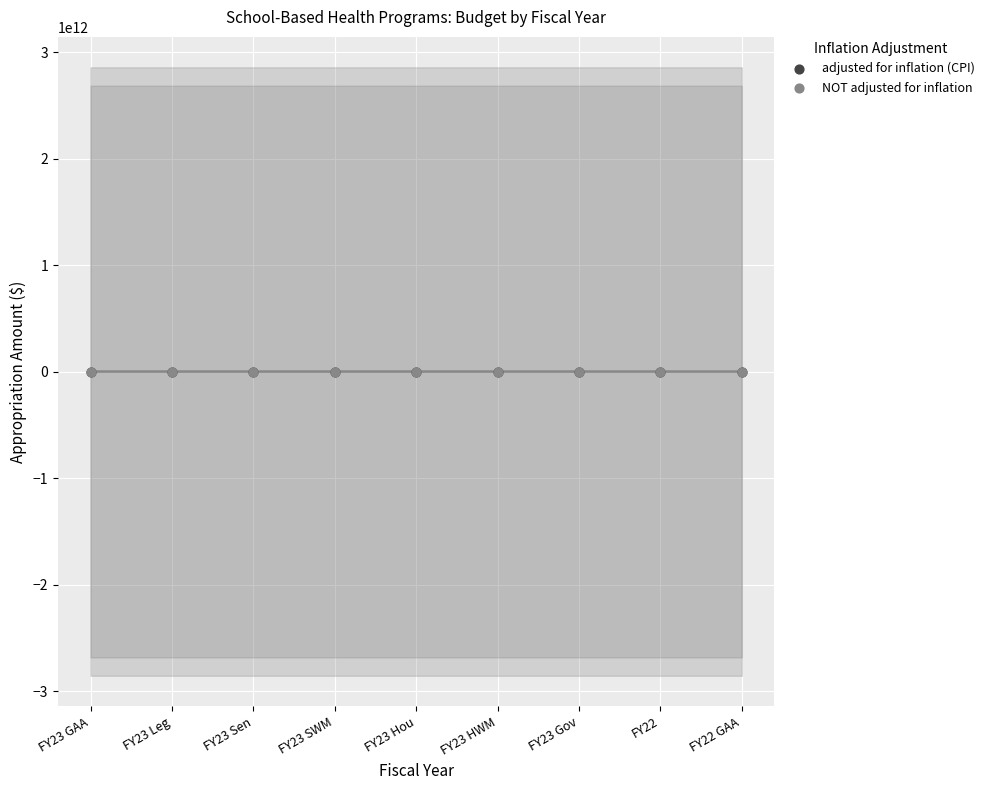

What are all the series names shown in the legend?

adjusted for inflation (CPI), NOT adjusted for inflation